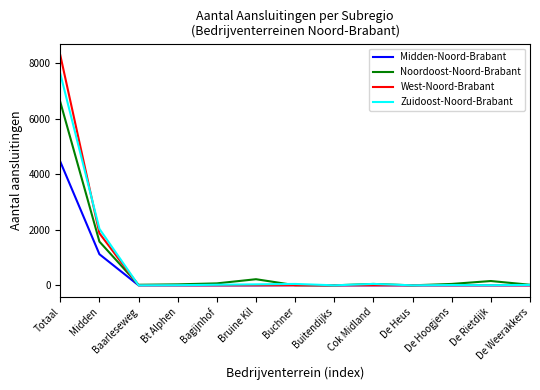

Between Totaal and Bruine Kil, which series saw the biggest shift?

West-Noord-Brabant